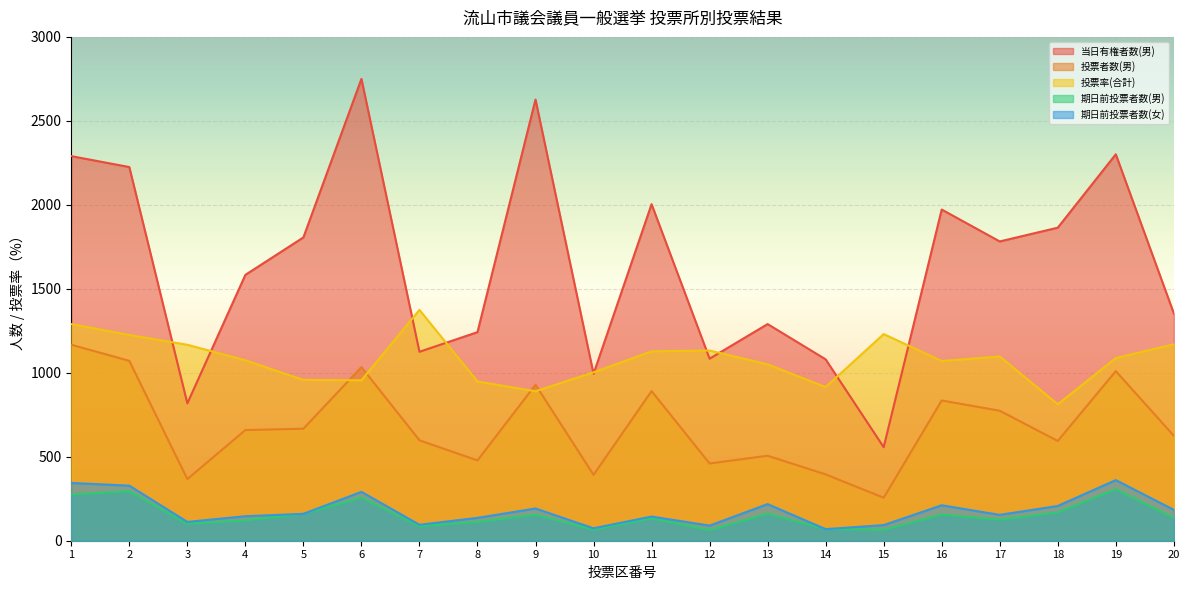

Which series has the largest total across all categories?

当日有権者数(男)